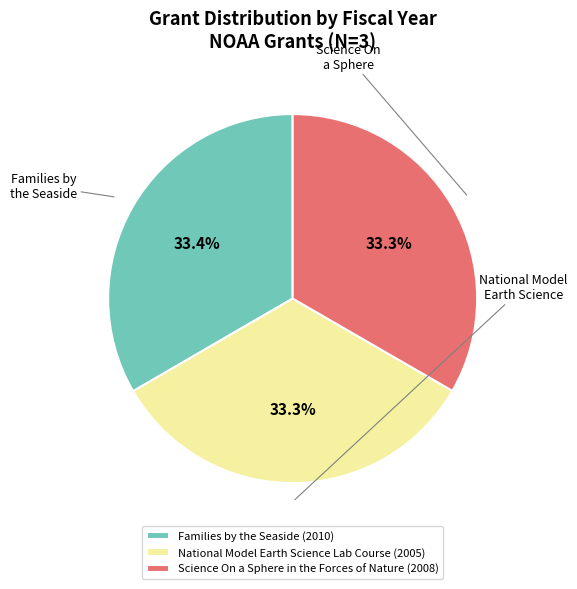

True or false: Science On a Sphere in the Forces of Nature accounts for 33% of the total.

True